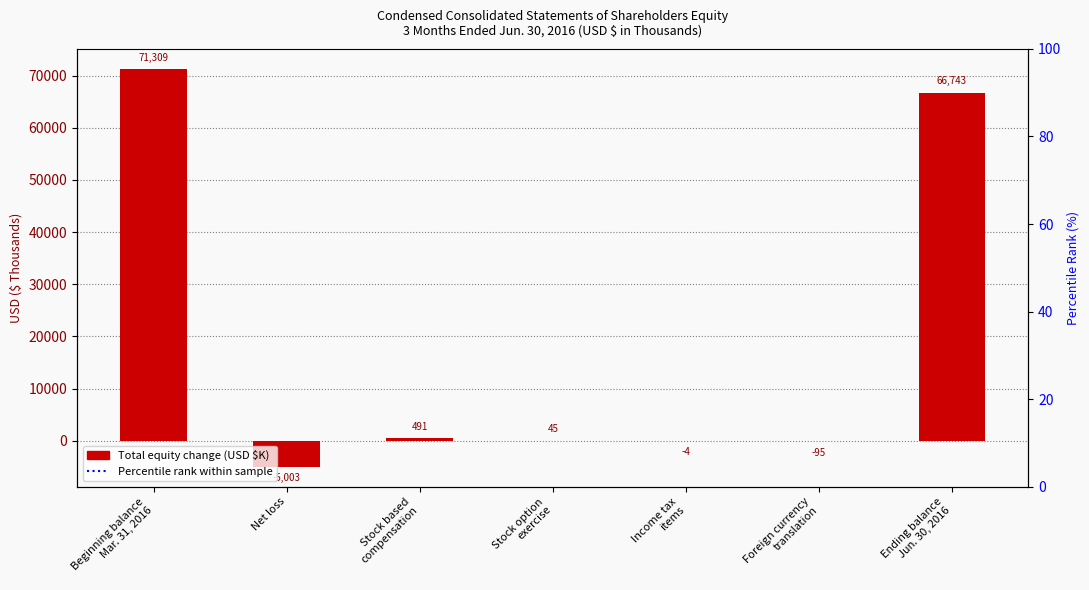

The chart shows a value of 748 at Stock based
compensation. True or false?

False